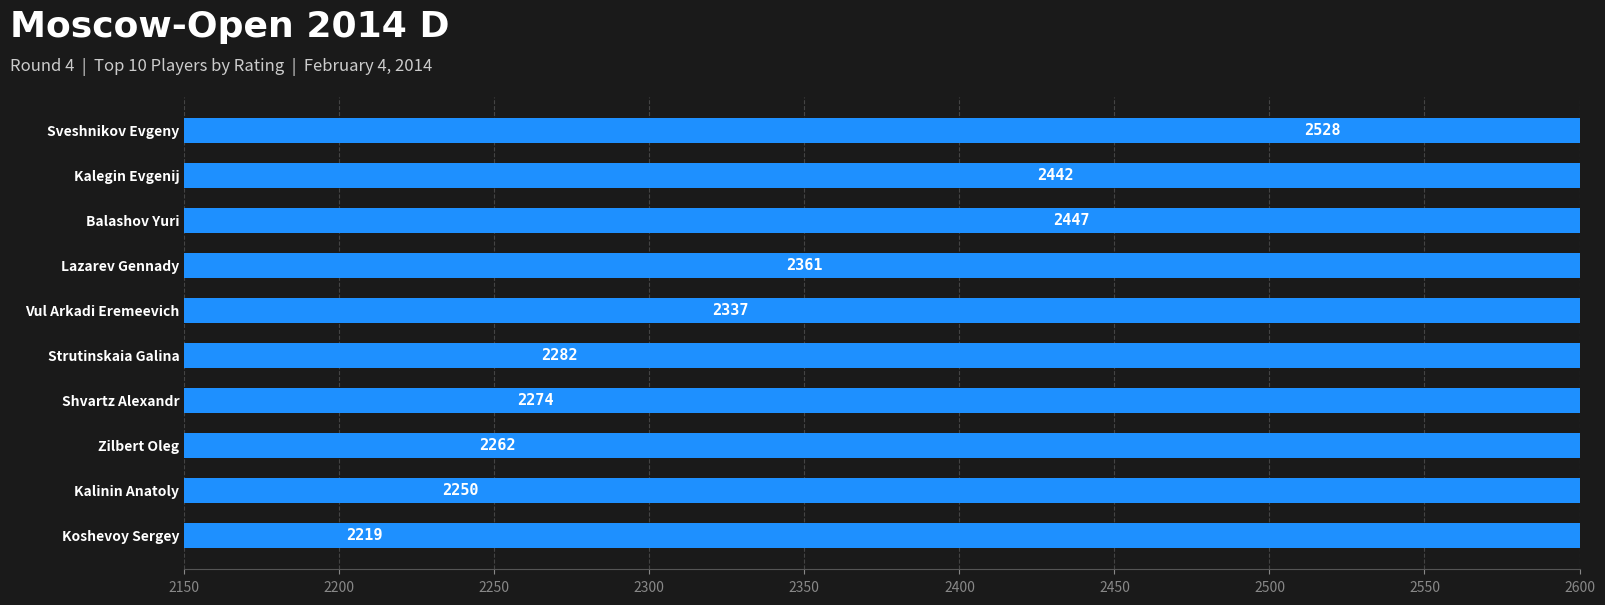

Reading right to left, list all the values displayed in this chart.

2219	2250	2262	2274	2282	2337	2361	2447	2442	2528